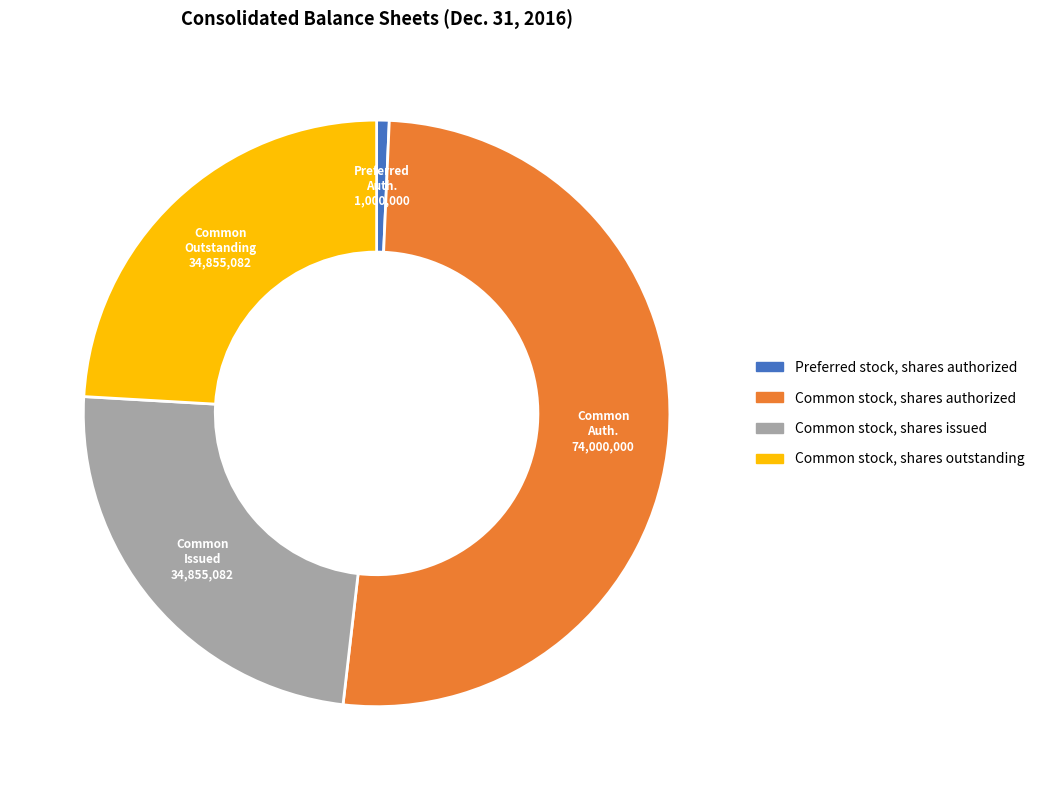

Do Common stock, shares authorized and Preferred stock, shares authorized together represent more than half of the pie?

Yes